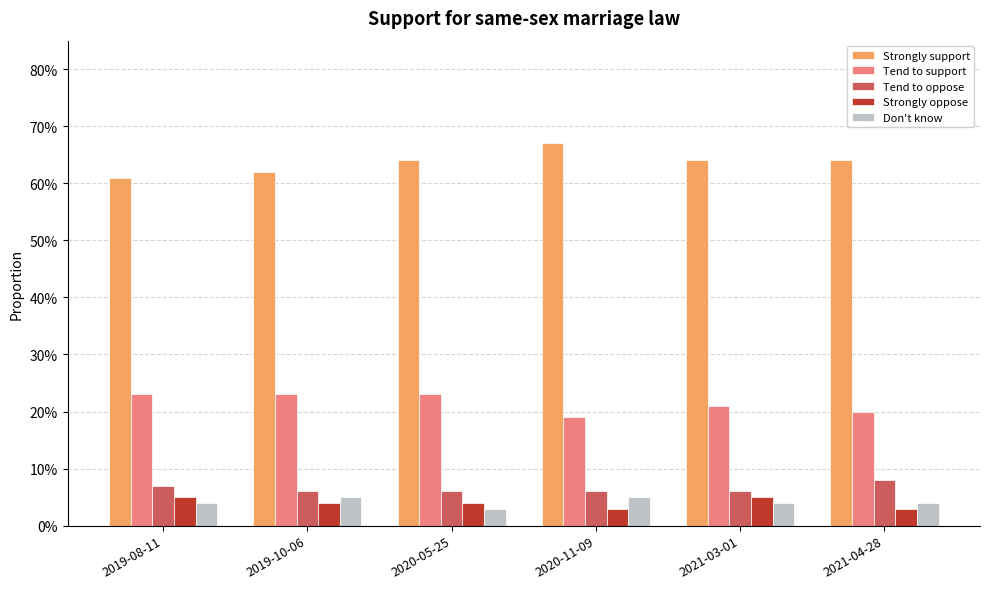

Reading left to right, list all the values displayed in this chart.

Strongly support: 2019-08-11=0.6	2019-10-06=0.6	2020-05-25=0.6	2020-11-09=0.7	2021-03-01=0.6	2021-04-28=0.6
Tend to support: 2019-08-11=0.2	2019-10-06=0.2	2020-05-25=0.2	2020-11-09=0.2	2021-03-01=0.2	2021-04-28=0.2
Tend to oppose: 2019-08-11=0.1	2019-10-06=0.1	2020-05-25=0.1	2020-11-09=0.1	2021-03-01=0.1	2021-04-28=0.1
Strongly oppose: 2019-08-11=0.1	2019-10-06=0.0	2020-05-25=0.0	2020-11-09=0.0	2021-03-01=0.1	2021-04-28=0.0
Don't know: 2019-08-11=0.0	2019-10-06=0.1	2020-05-25=0.0	2020-11-09=0.1	2021-03-01=0.0	2021-04-28=0.0